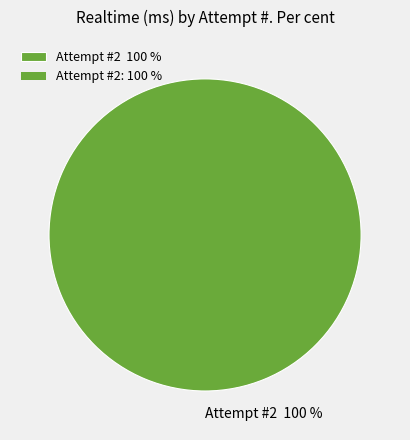

Rank the categories by value from highest to lowest.

Attempt #2 100 %